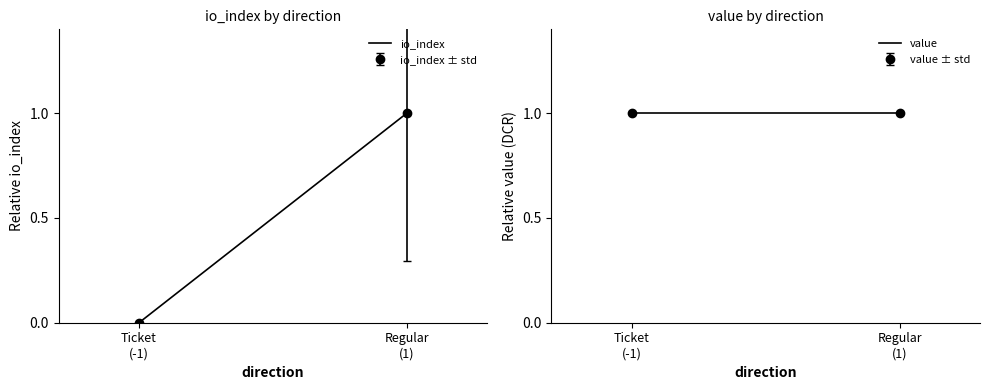

How many data points does each series have?

2